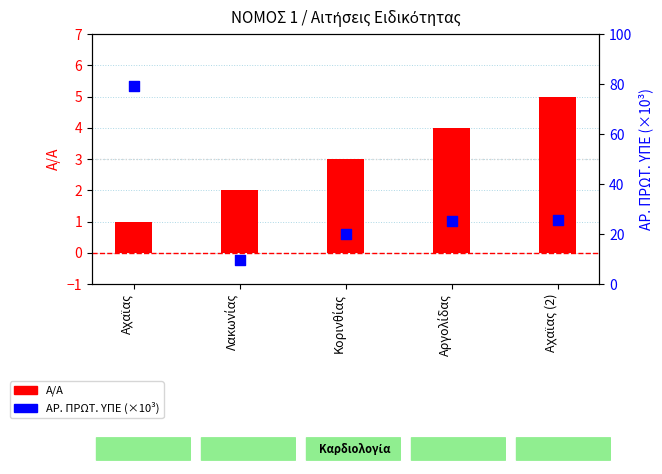

Which series contains the lowest Y value?

Α/Α